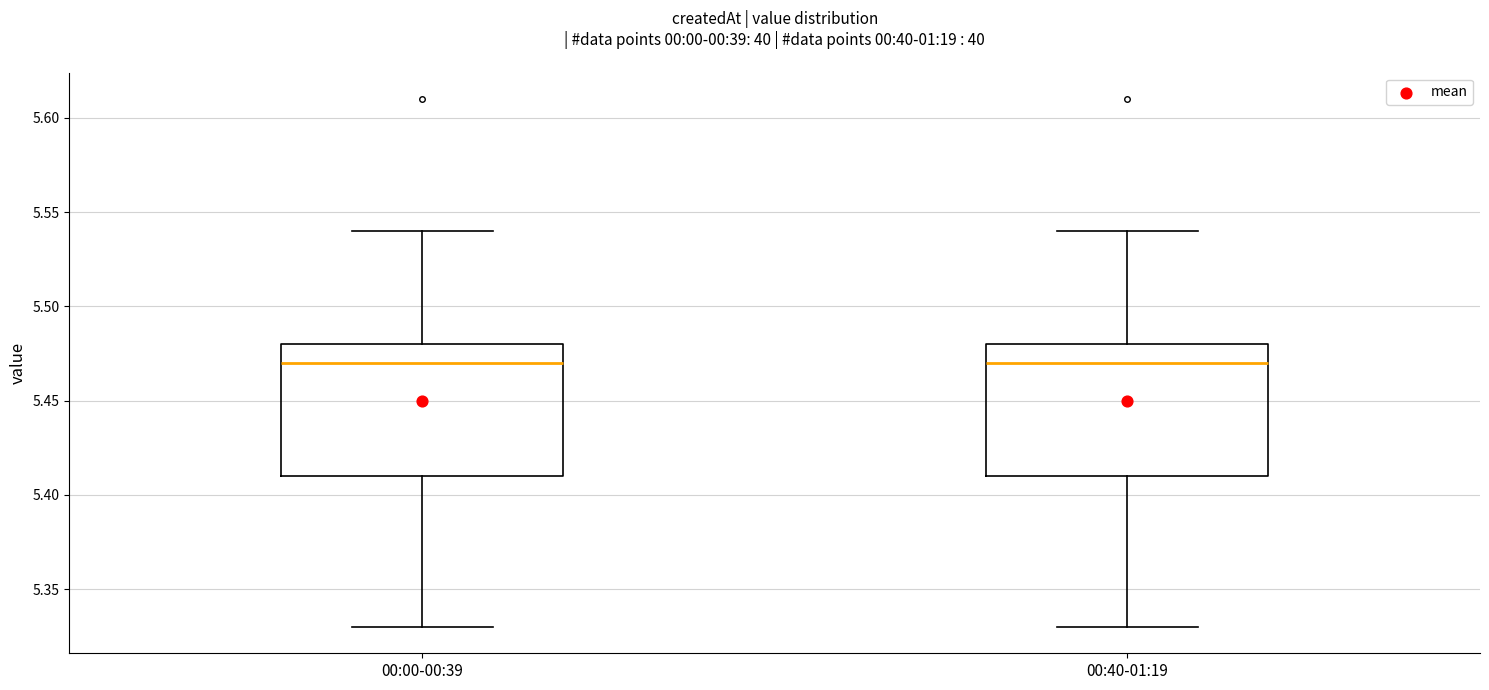

Where is the lower edge of the box for 00:40-01:19 on the y-axis? The values are not printed on the chart, so give them approximately, as read against the axis.

5.41